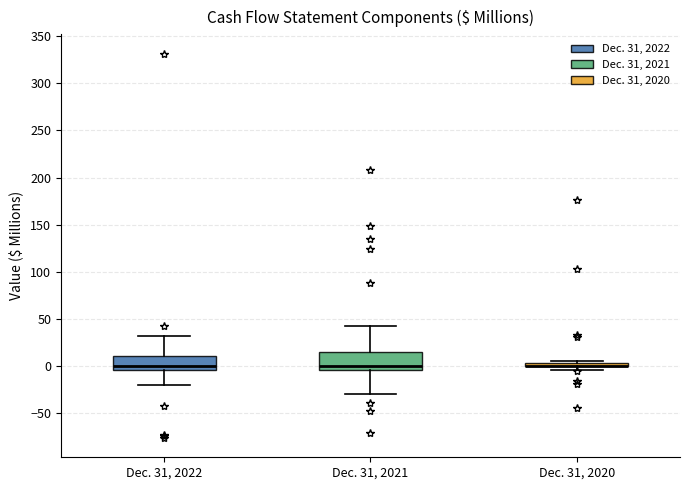

Where does the upper whisker of the box for Dec. 31, 2021 end on the y-axis? The values are not printed on the chart, so give them approximately, as read against the axis.

40